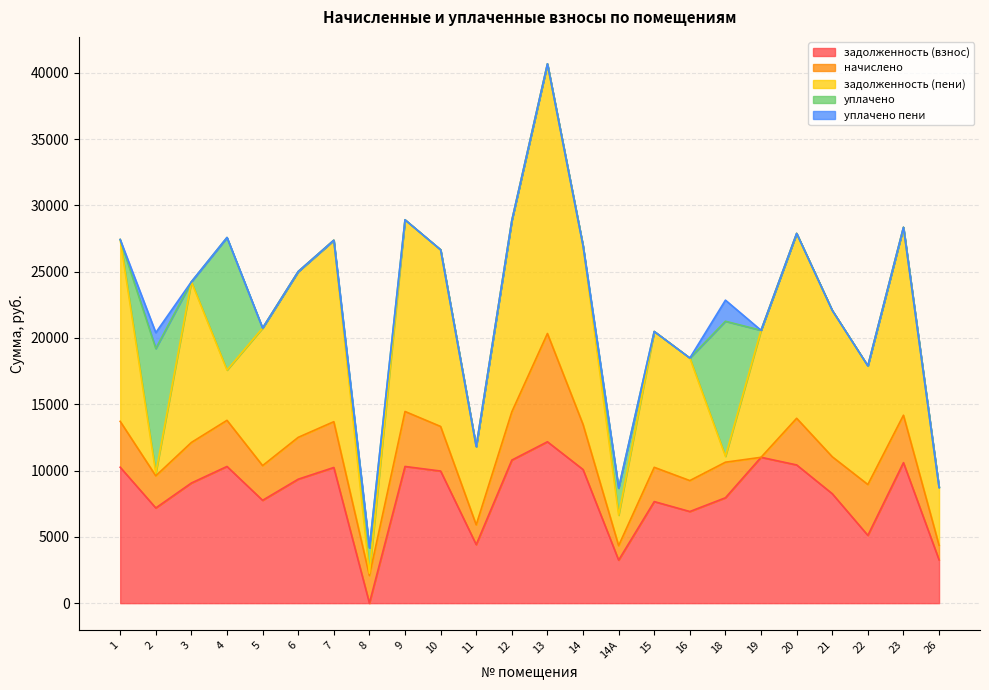

True or false: уплачено пени has a value of 0.0 at 9.

True